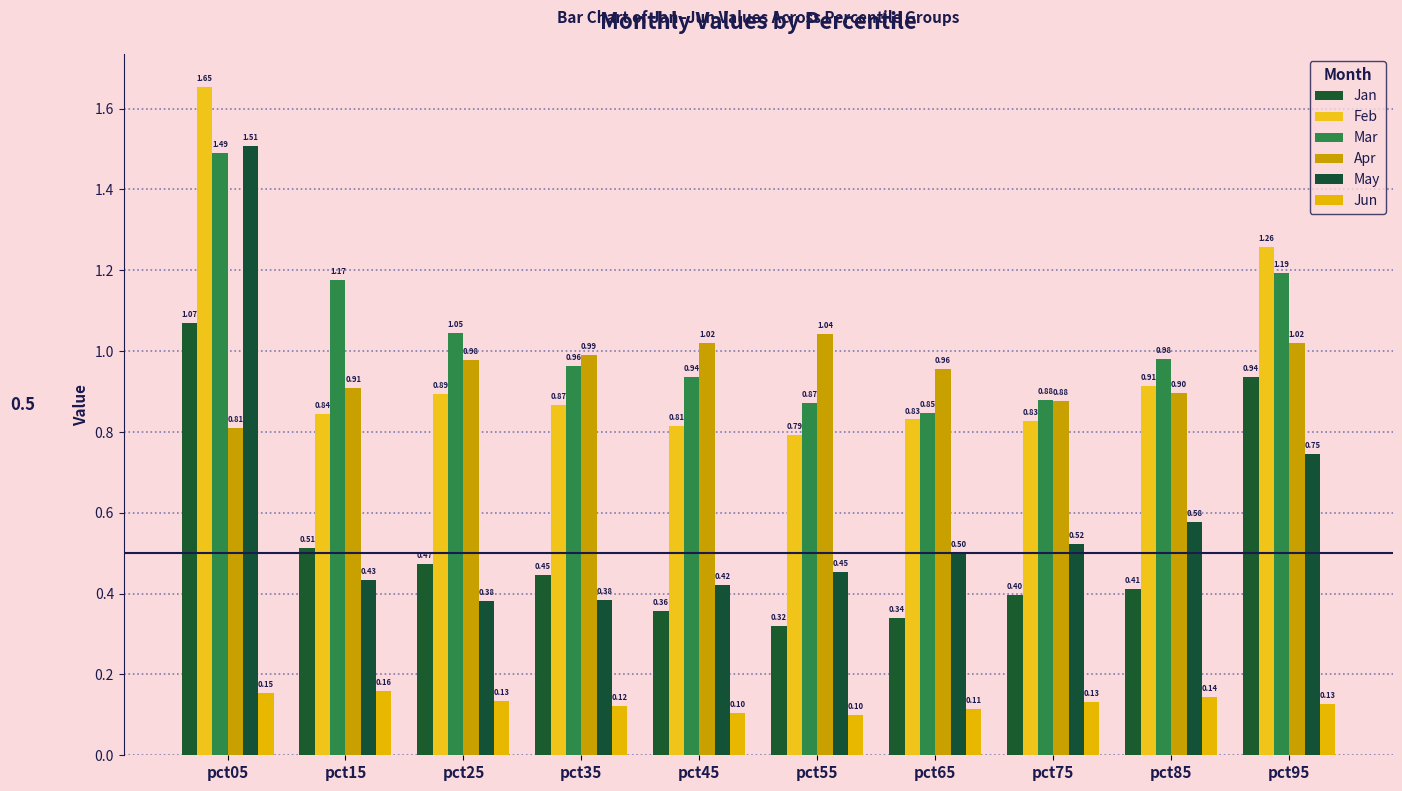

List the labels in order of Jan value, largest first.

pct05, pct95, pct15, pct25, pct35, pct85, pct75, pct45, pct65, pct55